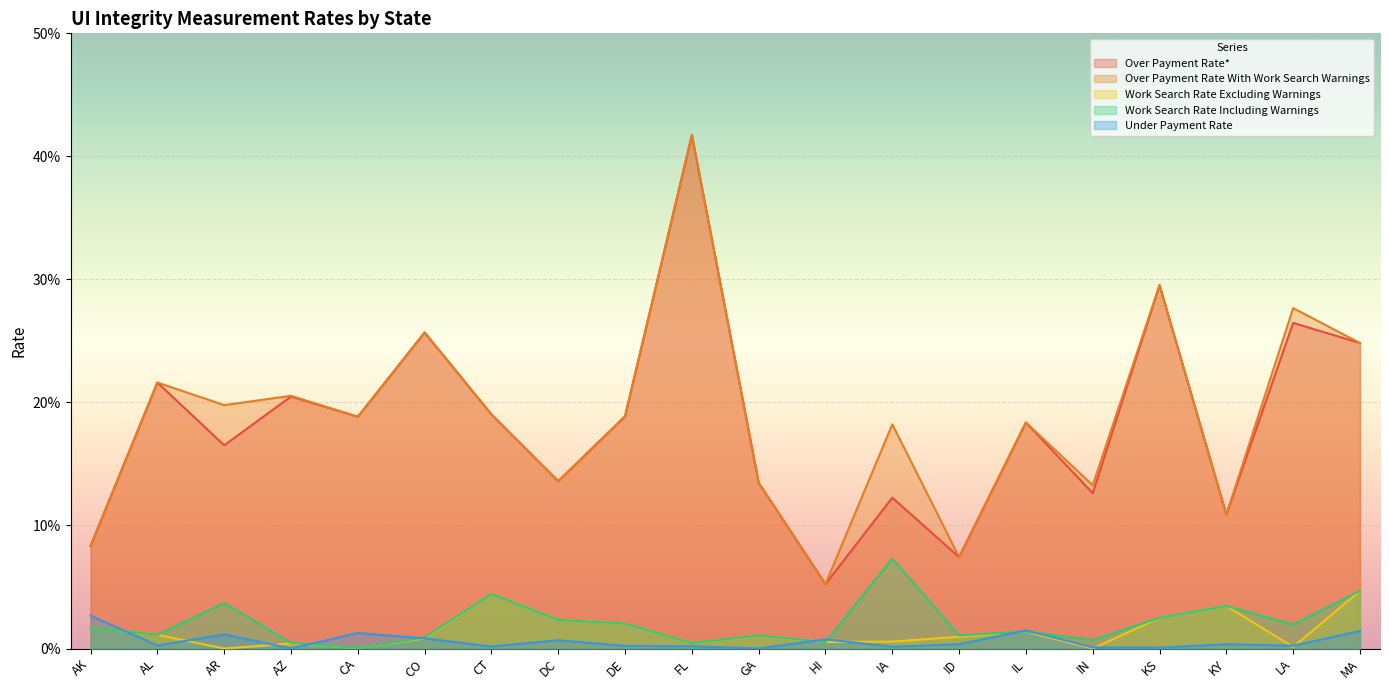

Which series has the widest spread of values?

Over Payment Rate*